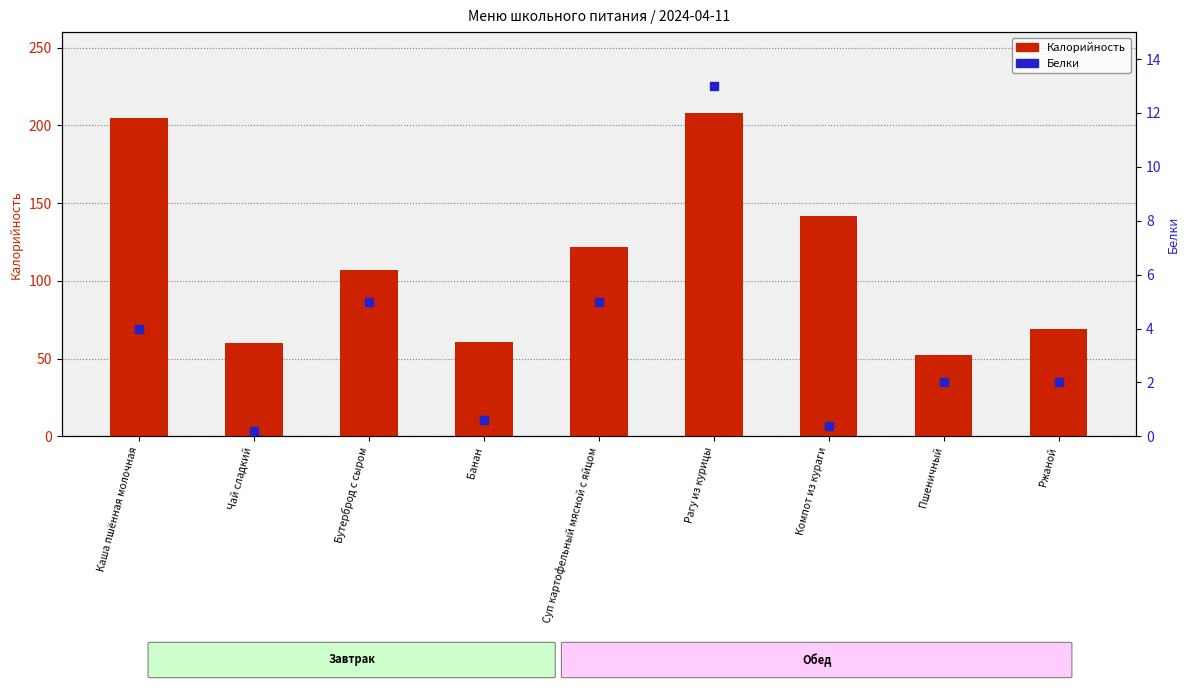

Which series contains the lowest Y value?

Белки